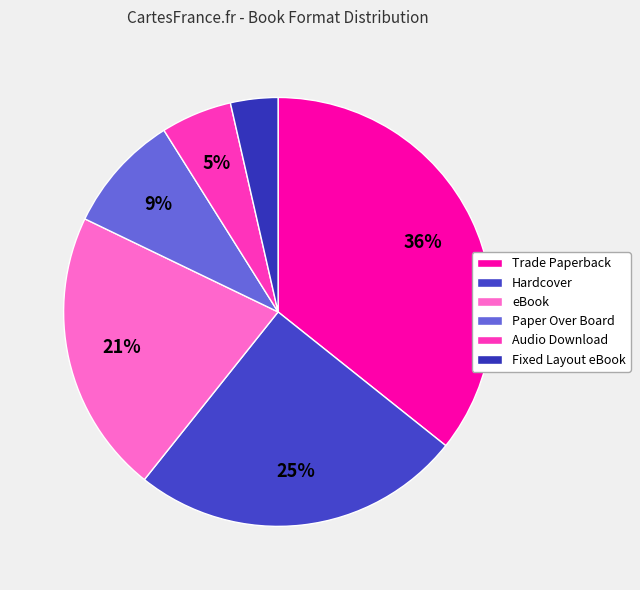

What portion of the pie excludes eBook?

78.6%